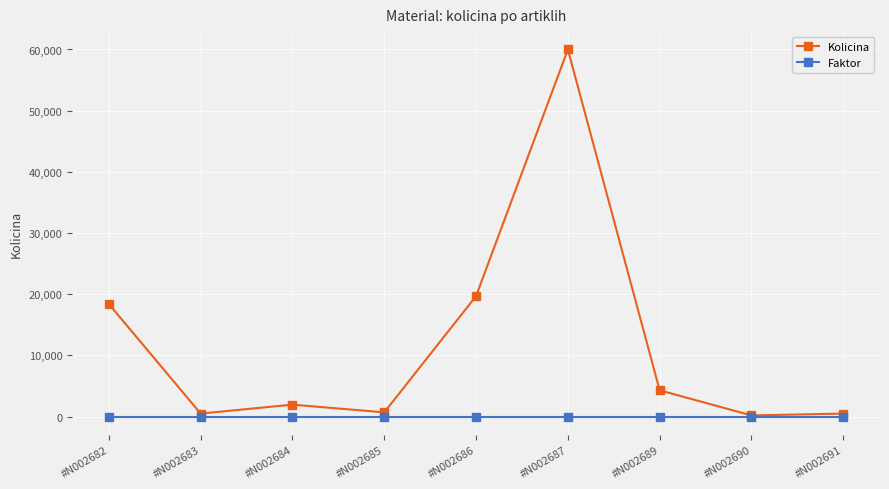

In Kolicina, how many points are lower than both neighbors (excluding endpoints)?

3